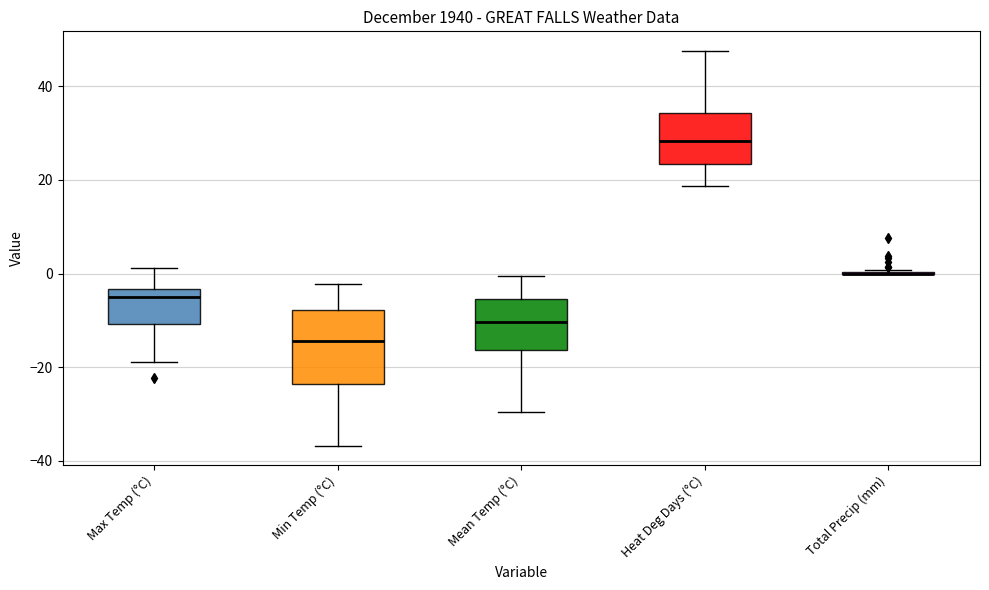

Which box is the tallest, from its lower edge to its upper edge?

Min Temp (°C)